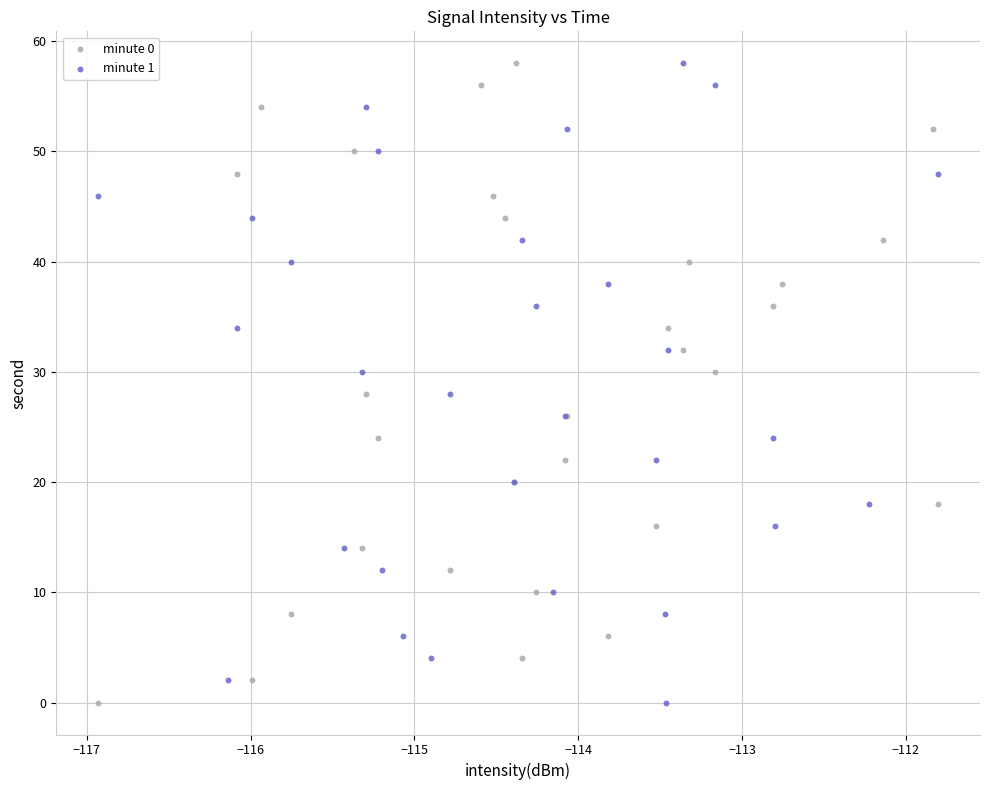

What are all the series names shown in the legend?

minute 0, minute 1